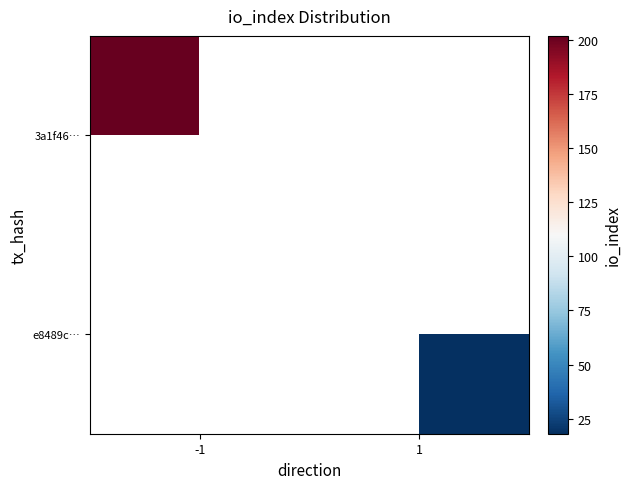

Count the number of data series in this chart.

2